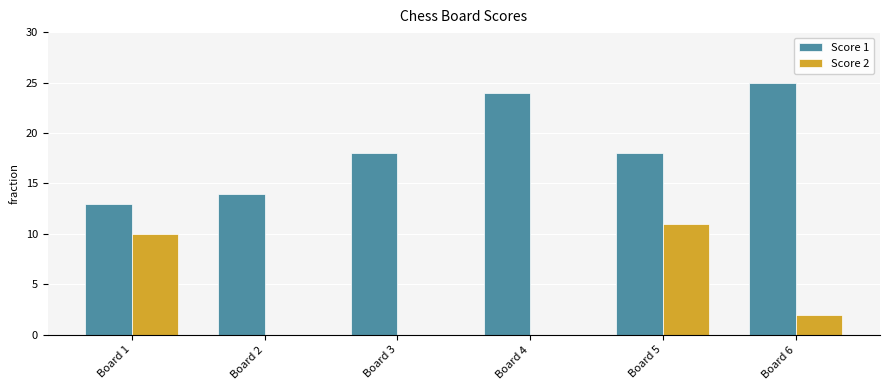

The Score 2 series shows -6 at Board 2. True or false?

False